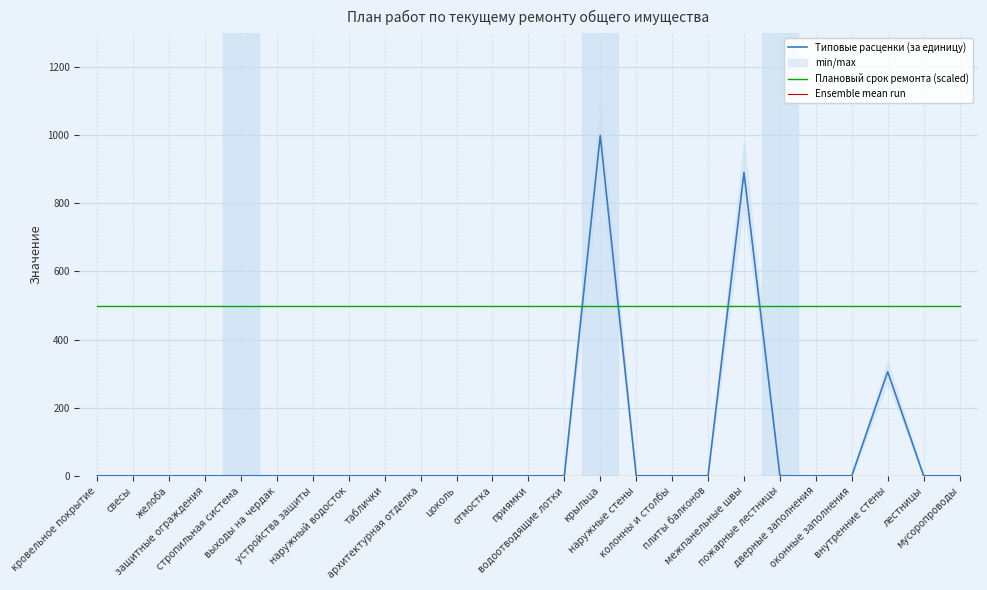

Between свесы and наружные стены, which series saw the biggest shift?

Типовые расценки (за единицу)